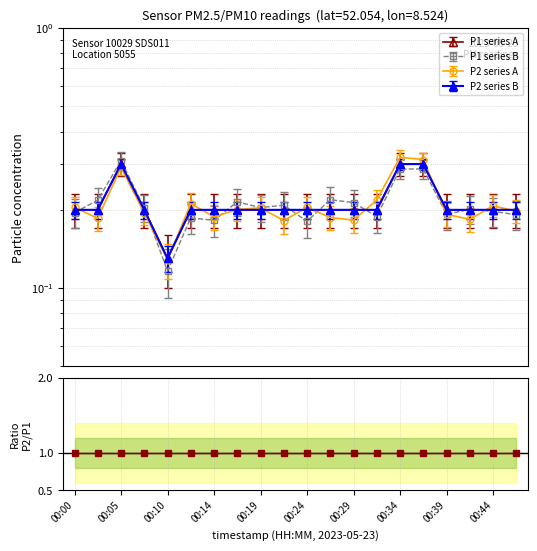

How many data points does each series have?

20